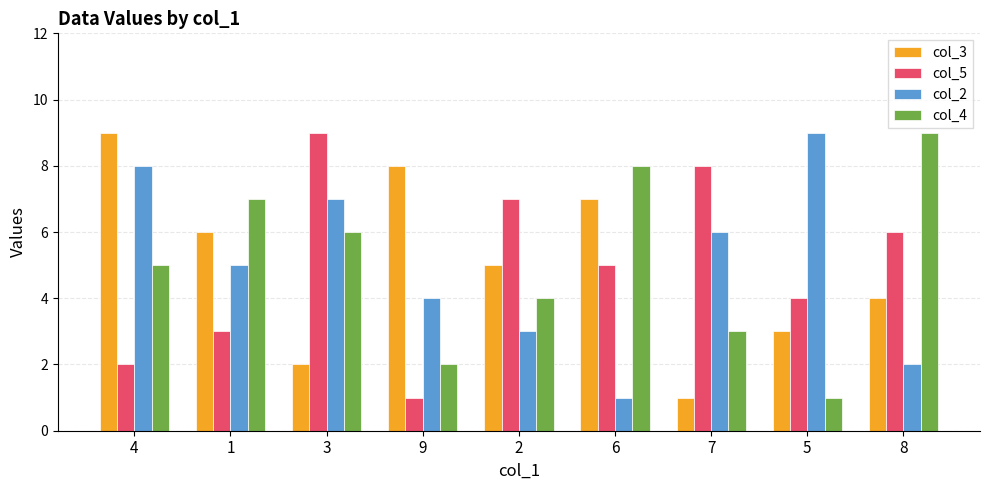

How many data points does each series have?

9